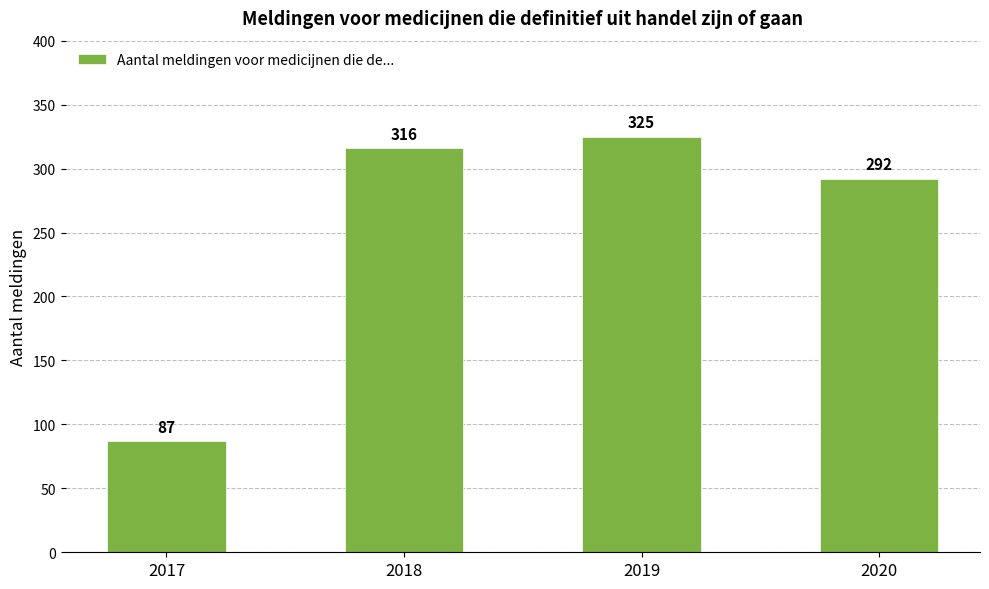

Reading left to right, what are all the values shown in this chart?

87	316	325	292